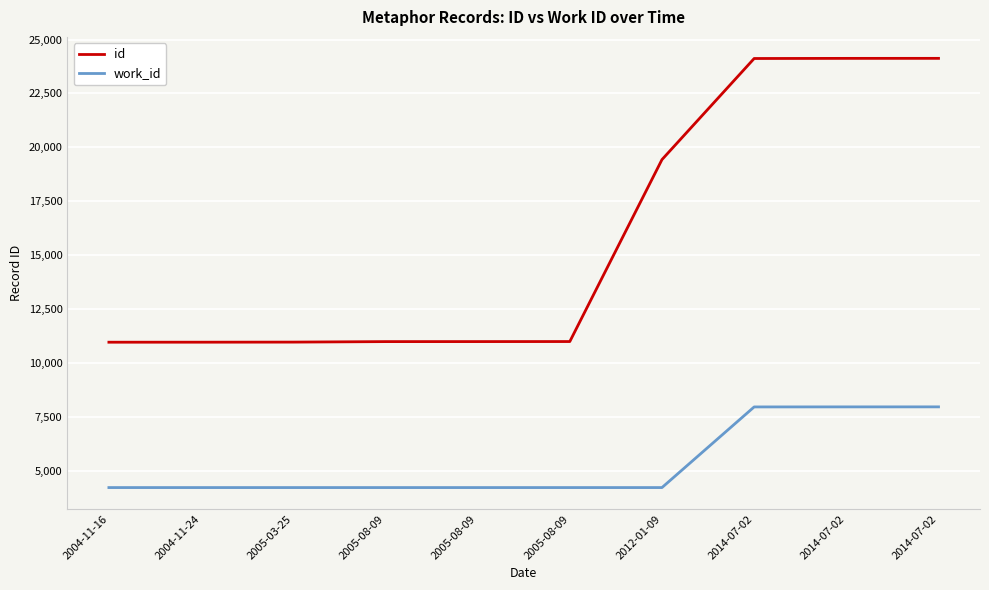

What is the average value of the work_id series?

5334